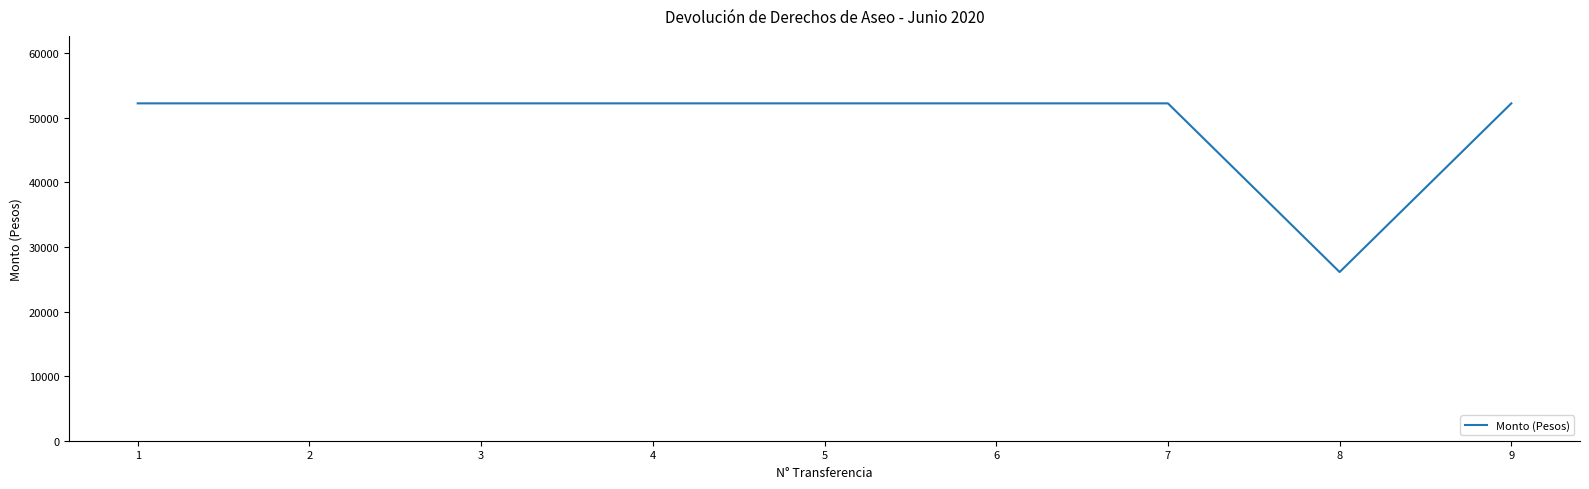

What is the difference between the maximum and minimum values?

26125